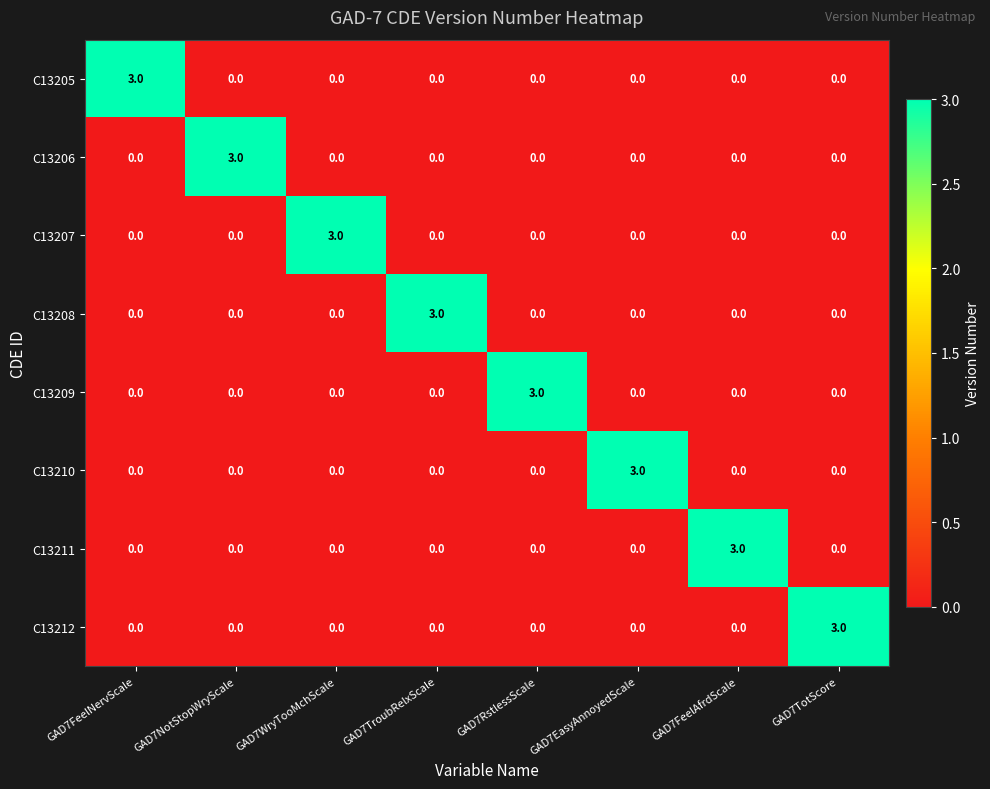

The value of C13205 at GAD7EasyAnnoyedScale is 0. True or false?

True